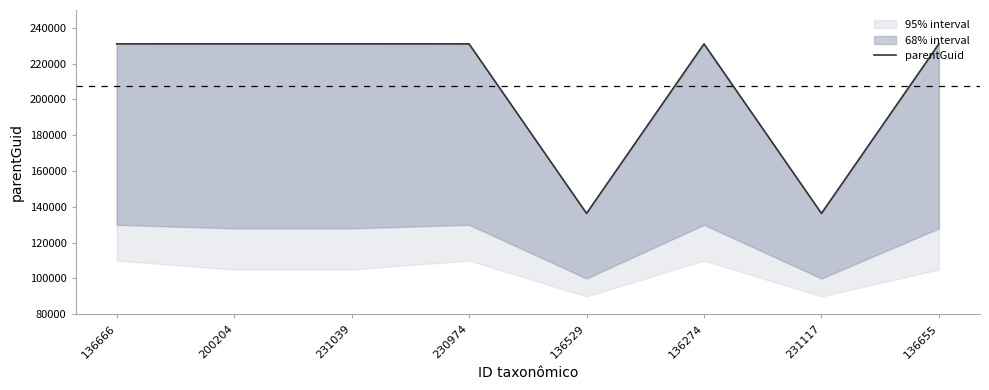

Where is the data nearest to the value 183734?

136666